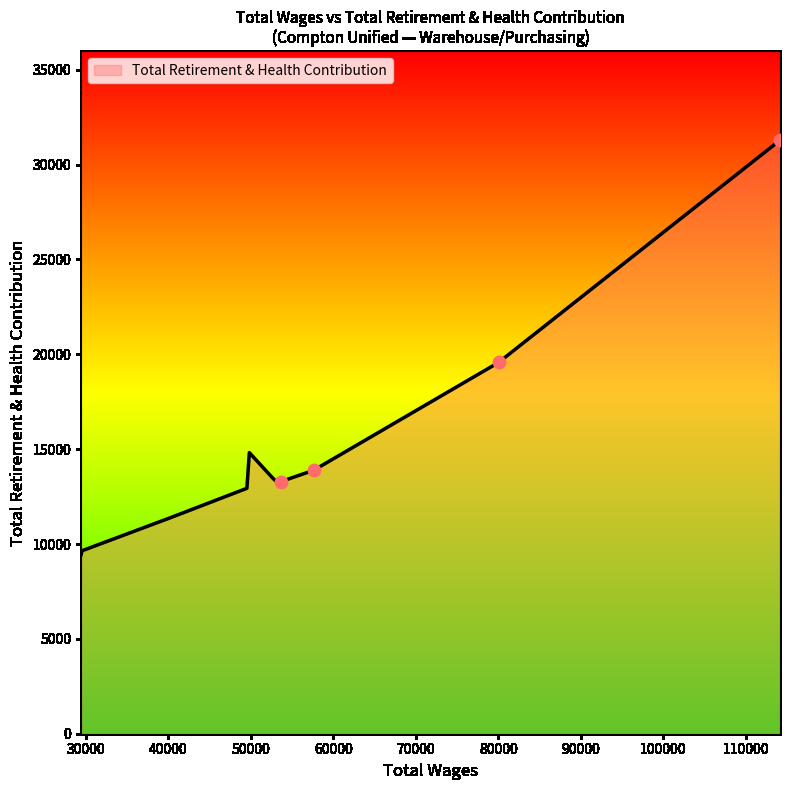

What is the greatest value displayed?

31288